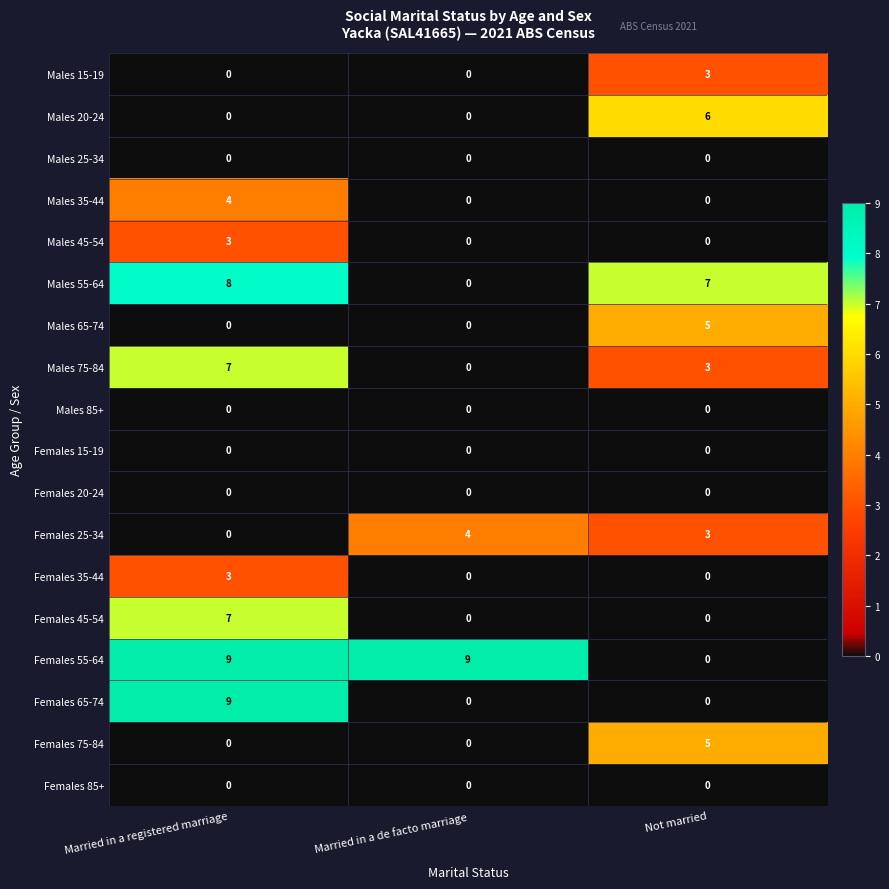

Between Married in a registered marriage and Married in a de facto marriage, which series saw the biggest shift?

Females 65-74